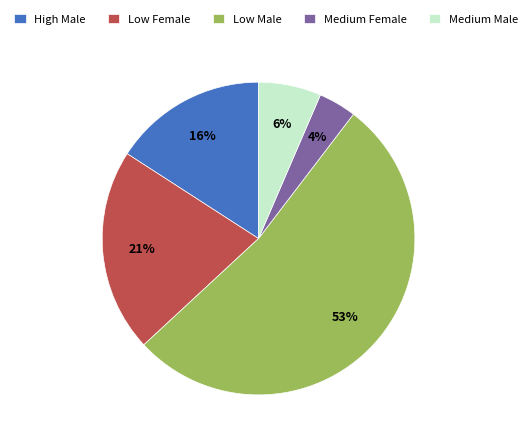

What is the largest slice in the pie chart?

Low Male